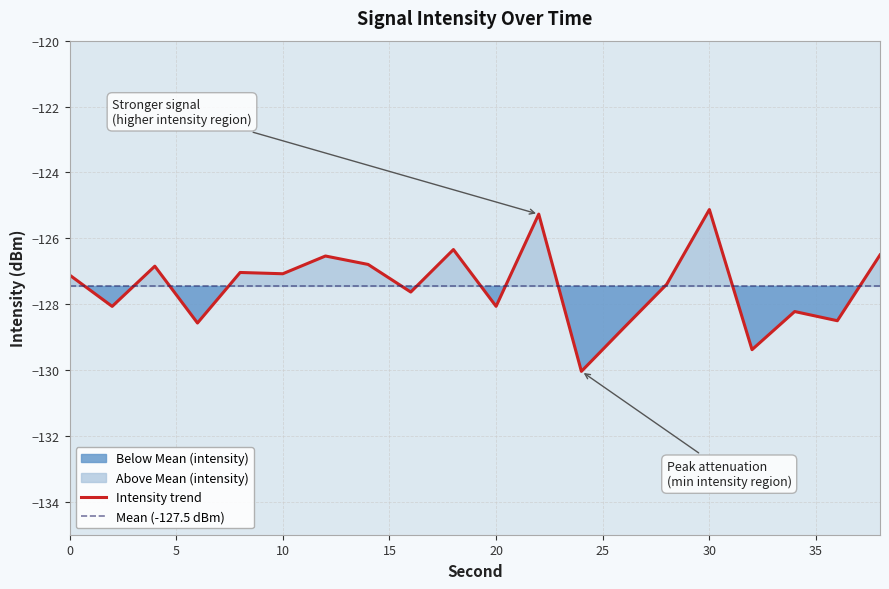

What is the minimum value shown in the chart?

-130.0